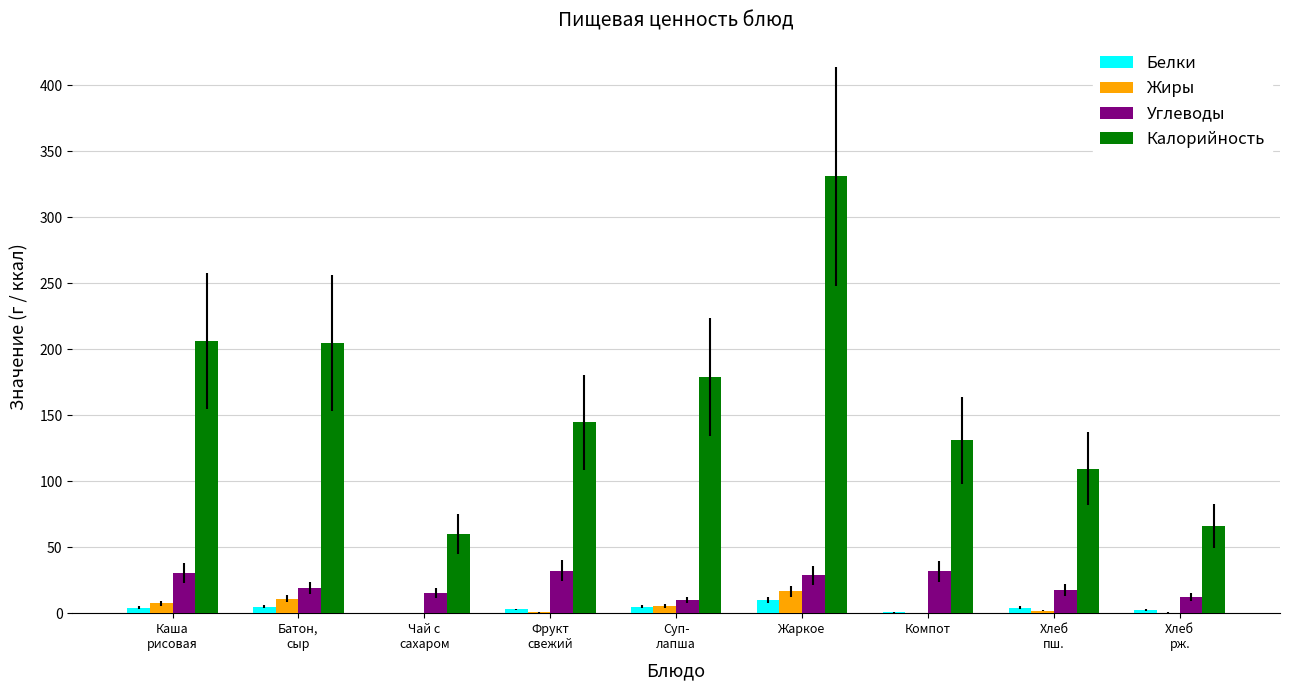

What is the difference between the Жиры values at Хлеб
рж. and Компот?

0.4